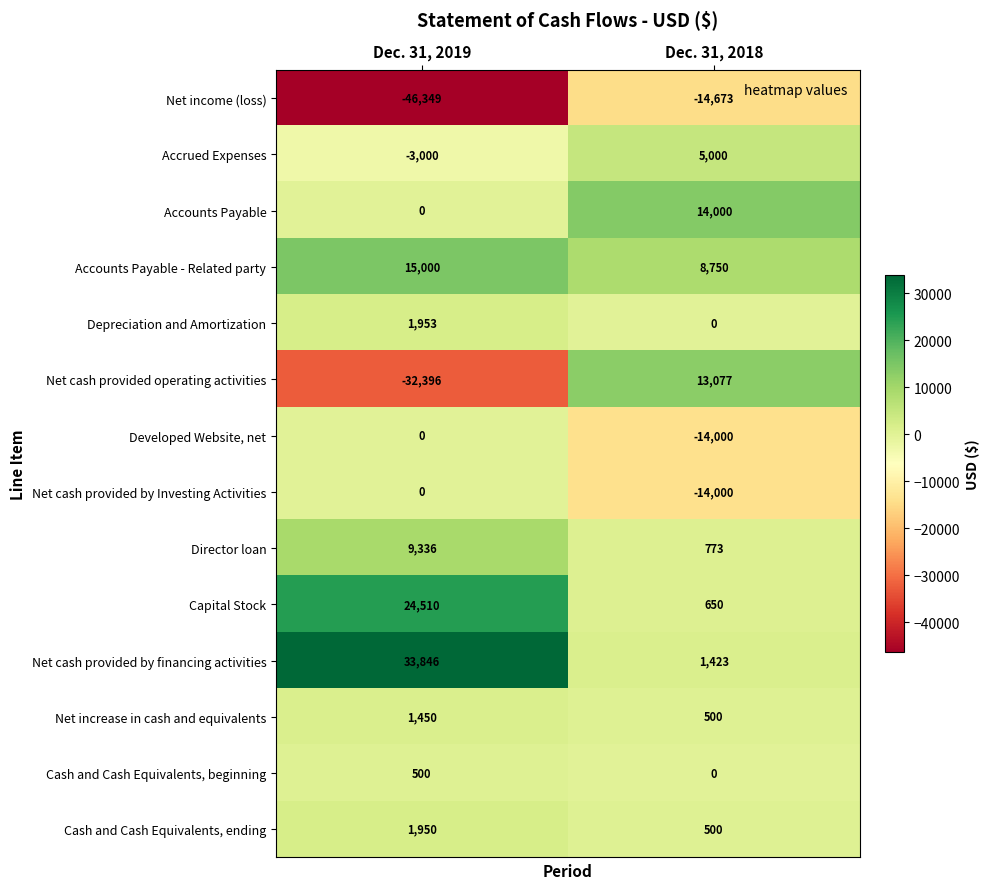

The value of Director loan at Dec. 31, 2018 is 1005. True or false?

False